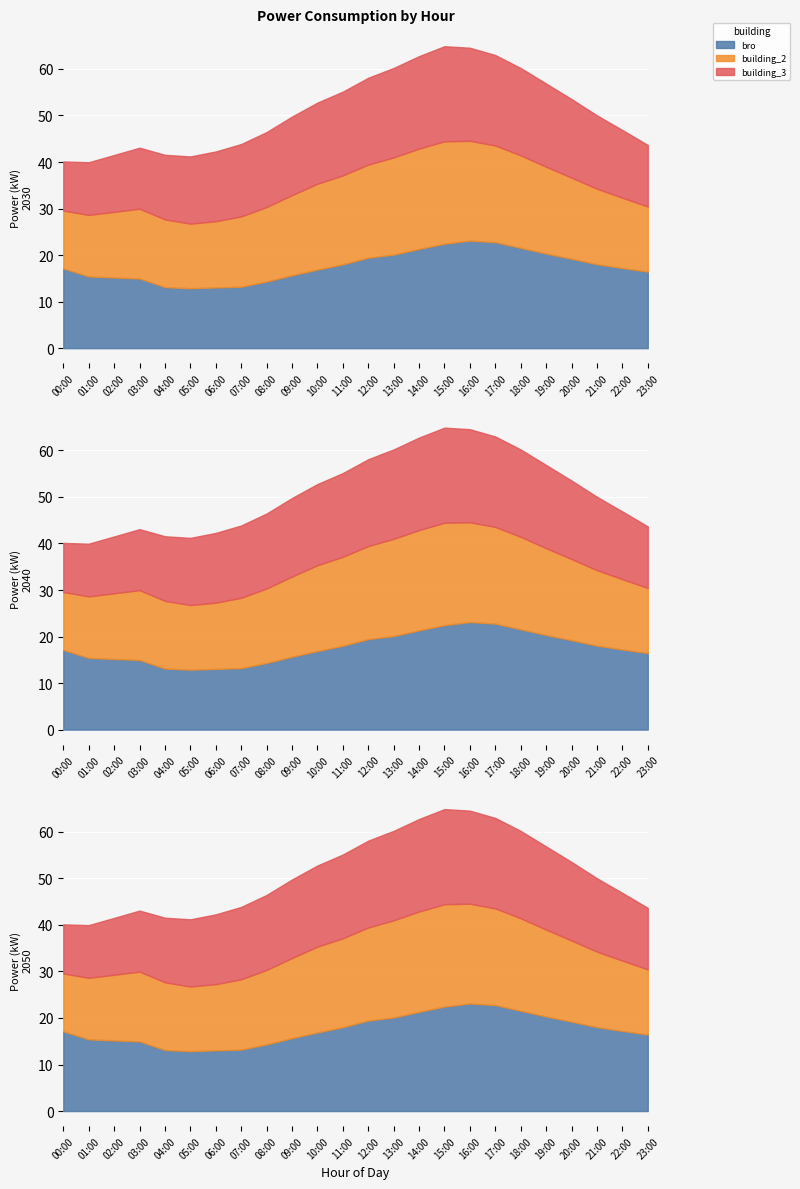

Which series has the widest spread of values?

bro